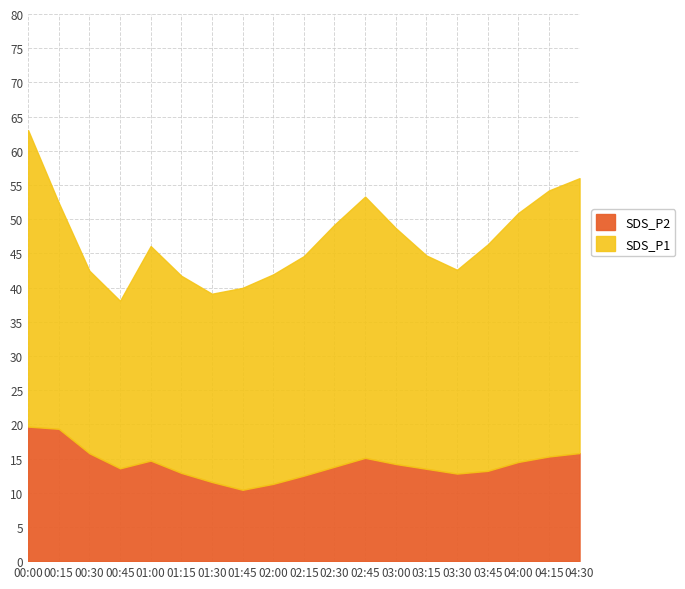

What are all the series names shown in the legend?

SDS_P2, SDS_P1